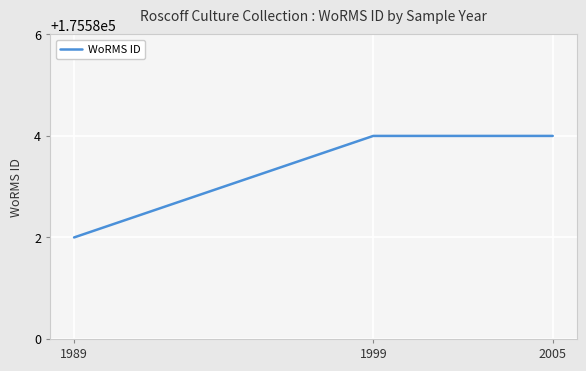

How many lines are shown in the chart?

1